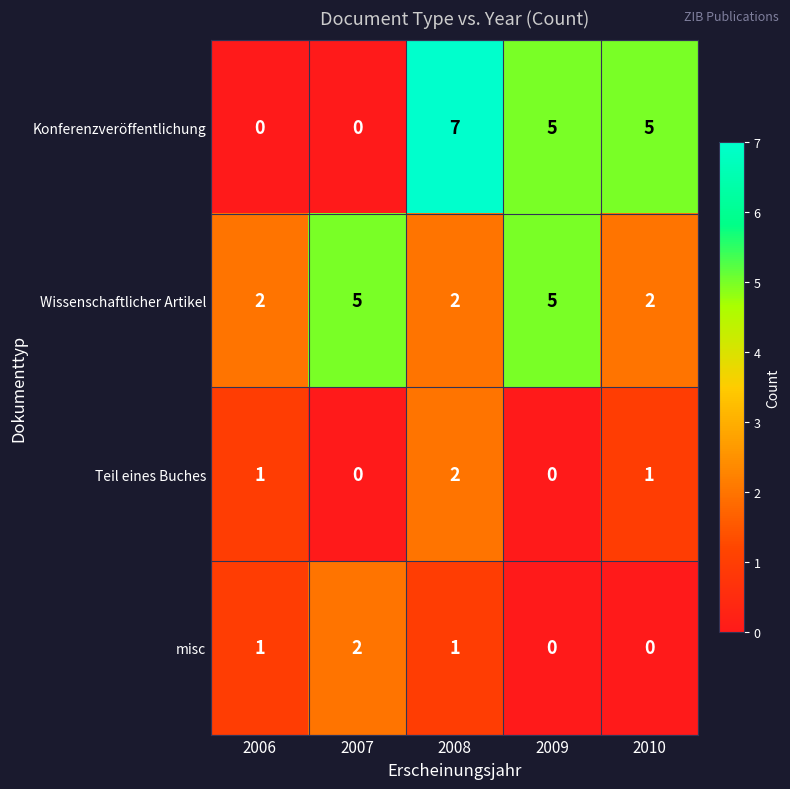

Is it true that Konferenzveröffentlichung equals 5 at 2010?

True